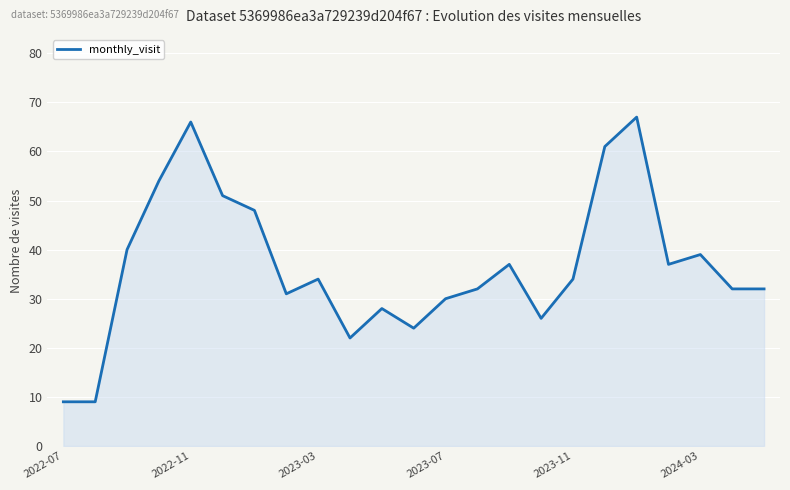

Reading left to right, transcribe all the data shown in this chart.

9	9	40	54	66	51	48	31	34	22	28	24	30	32	37	26	34	61	67	37	39	32	32